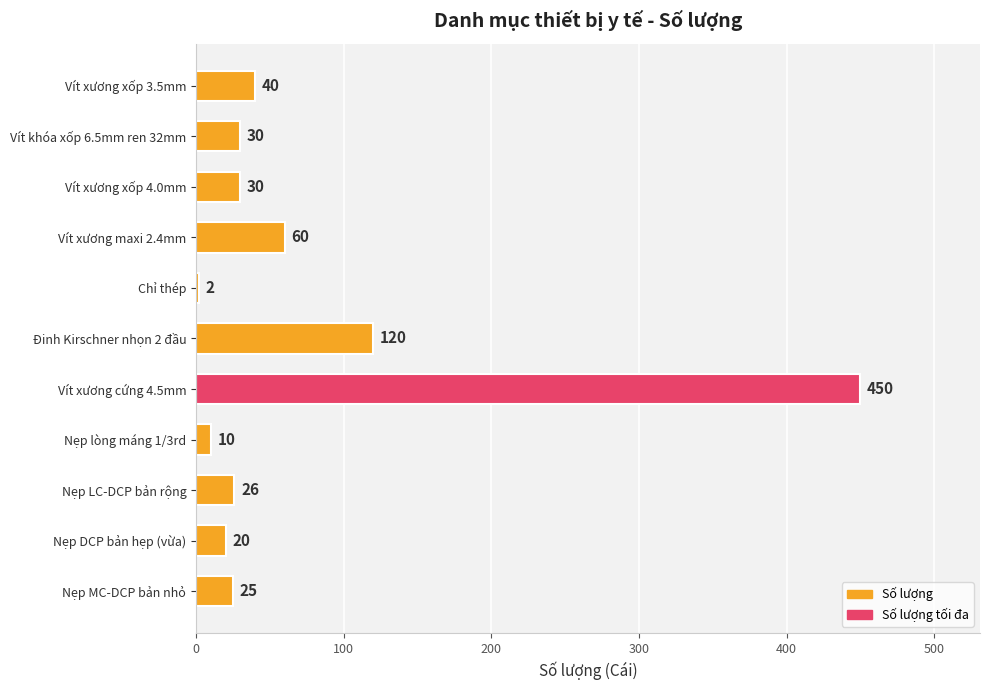

Where is the data nearest to the value 226?

Đinh Kirschner nhọn 2 đầu